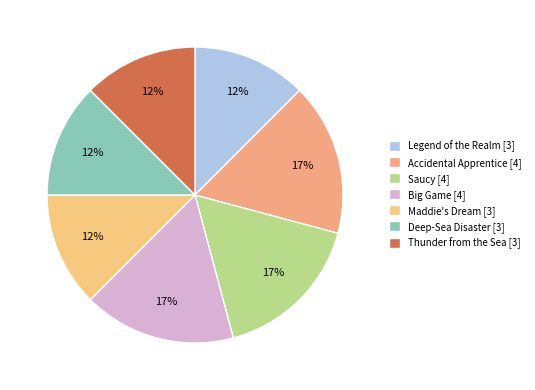

How many segments does this pie chart have?

7